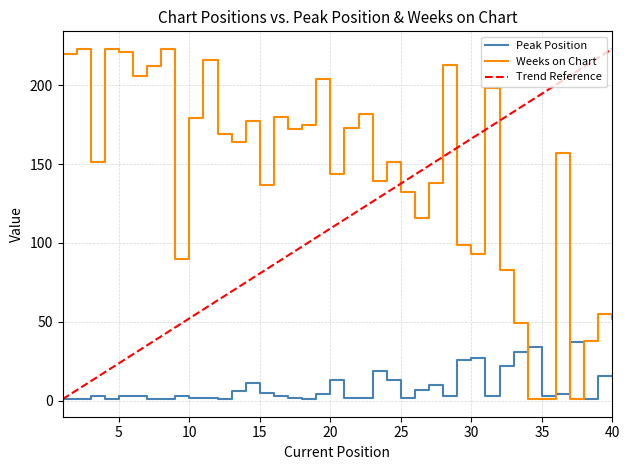

At how many categories does at least one series exceed 61?

33